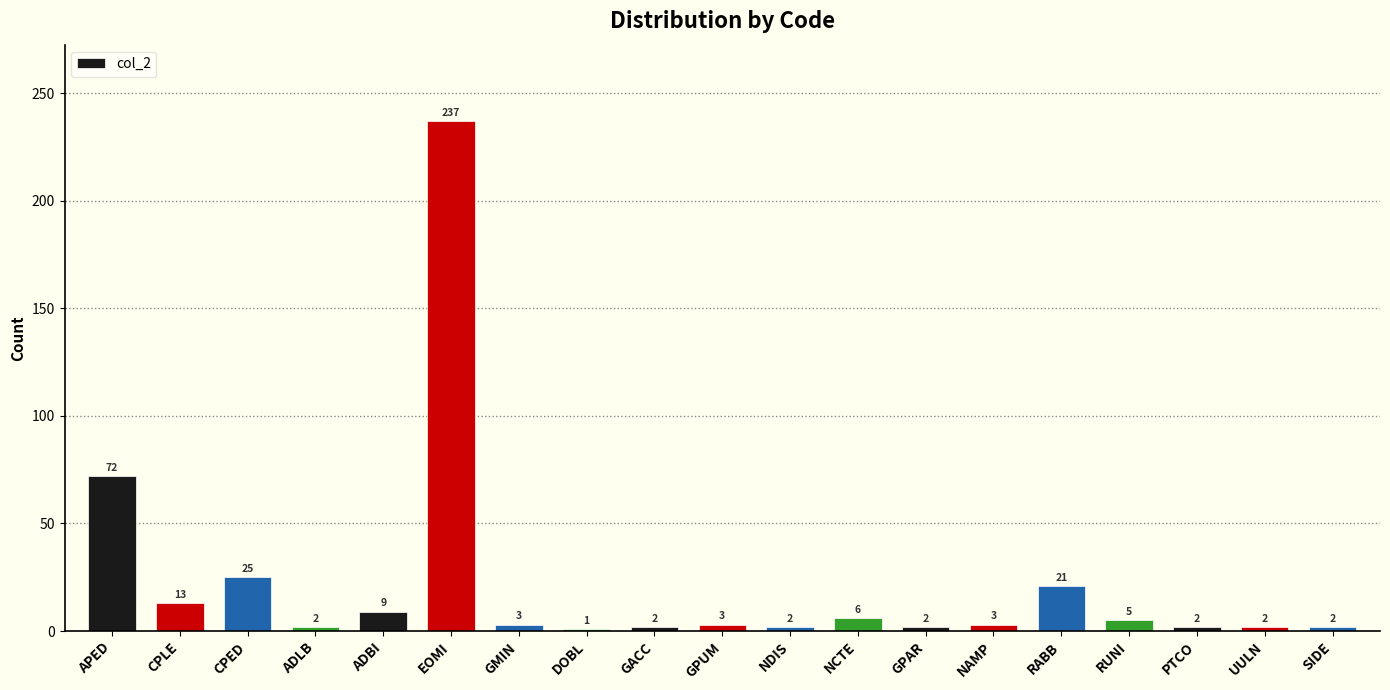

Which has a higher value, EOMI or CPLE?

EOMI